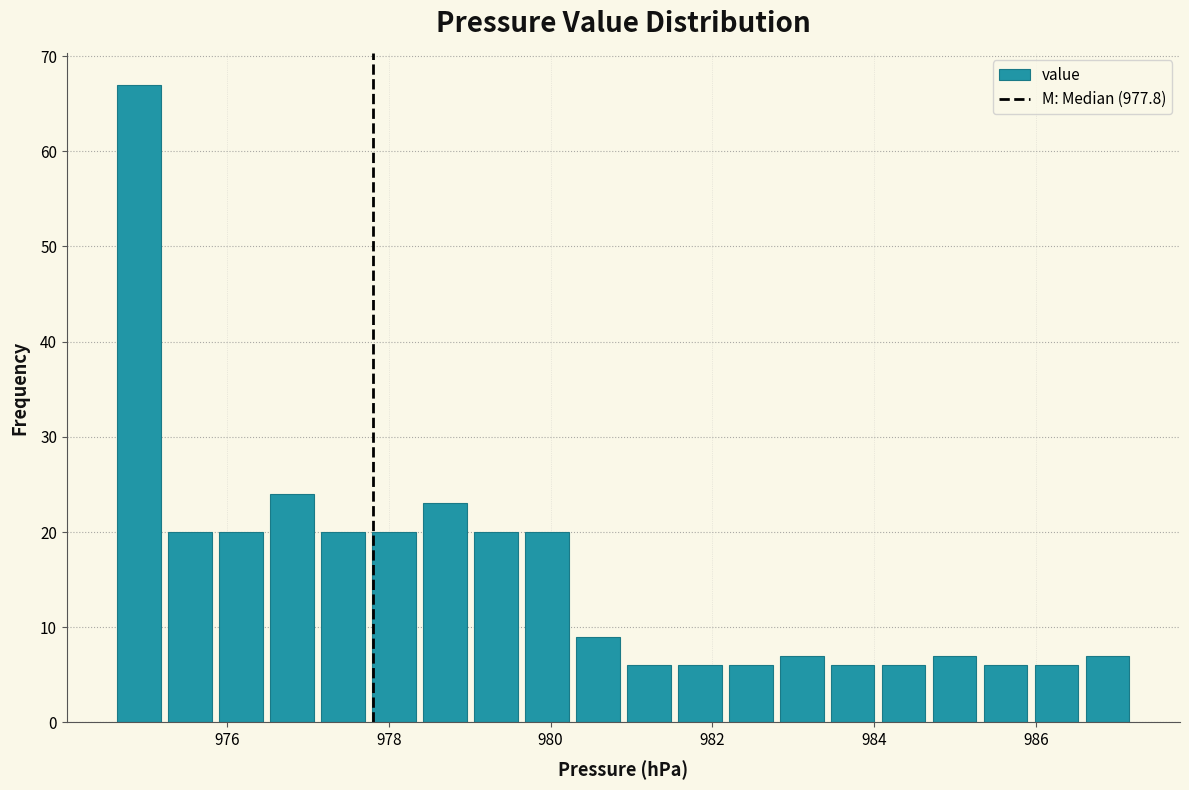

Around what value on the x-axis is the tallest bar? Give the approximate position of its centre, as read against the axis.

975.0